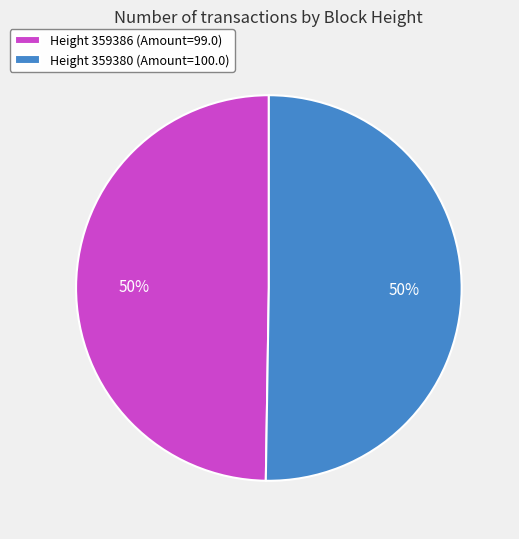

True or false: Height 359380 (Amount=100.0) accounts for 50% of the total.

True